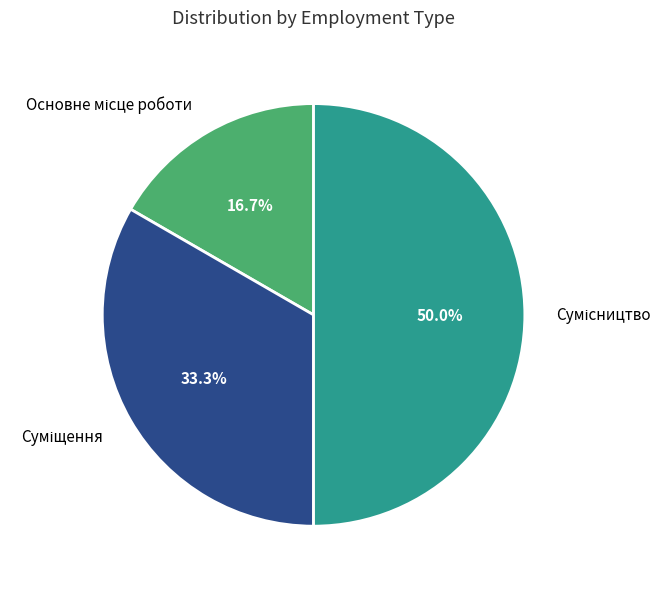

Count the number of slices in the pie.

3